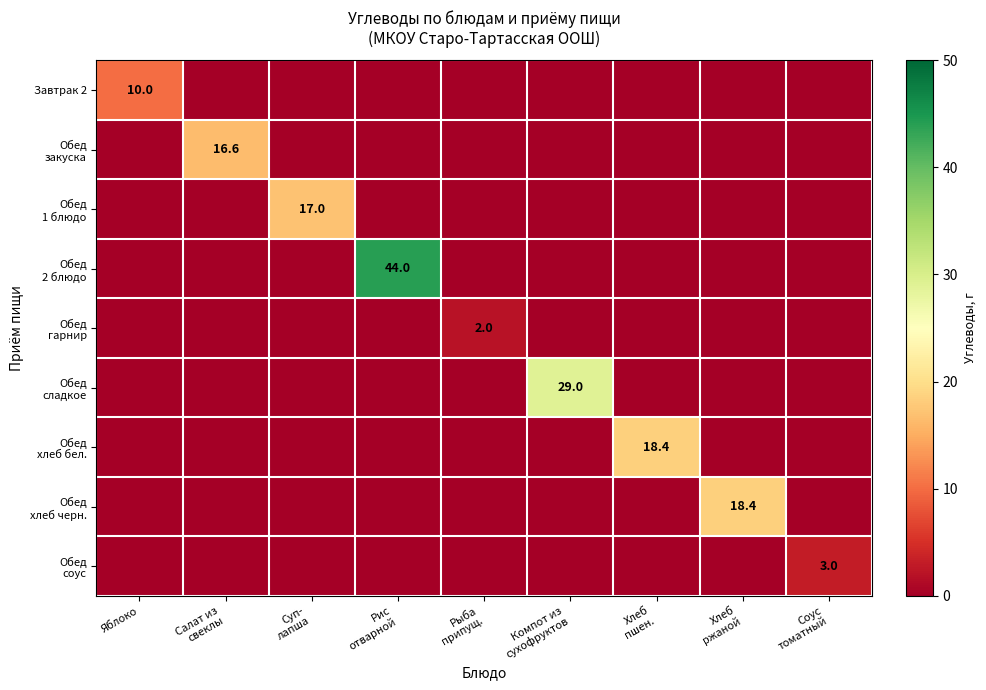

Which series changed the most between Суп- лапша and Рис отварной?

Обед 2 блюдо